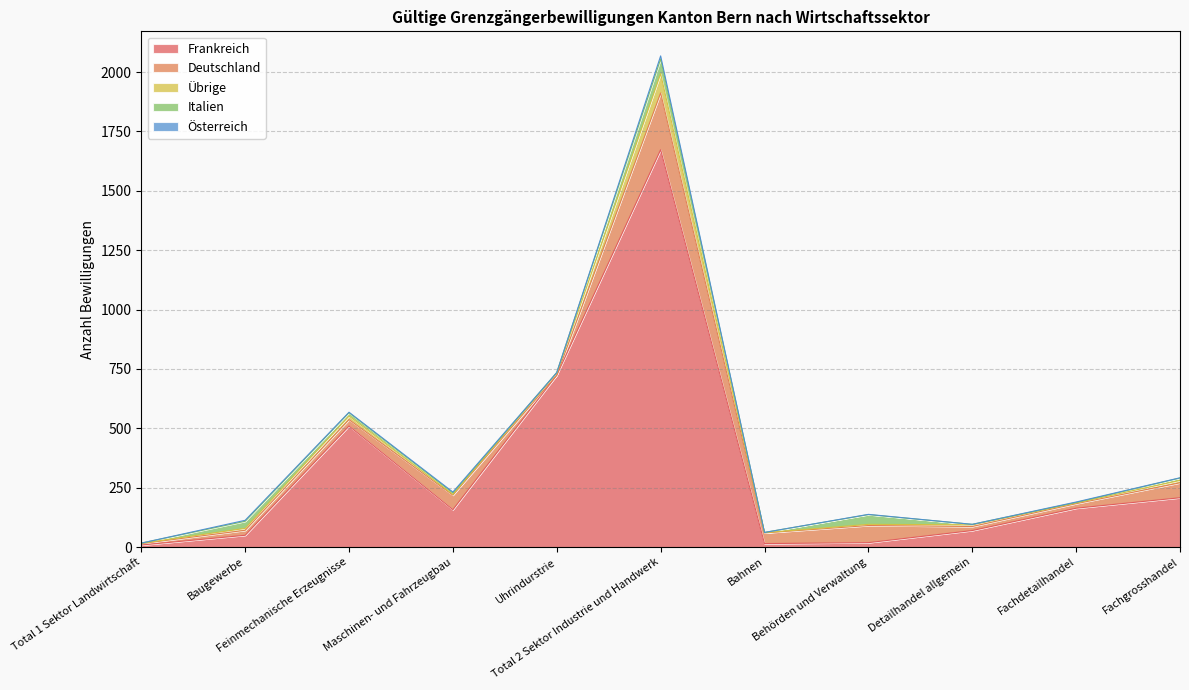

Rank the categories by Österreich value from lowest to highest.

Total 1 Sektor Landwirtschaft, Uhrindurstrie, Bahnen, Detailhandel allgemein, Behörden und Verwaltung, Fachgrosshandel, Feinmechanische Erzeugnisse, Fachdetailhandel, Baugewerbe, Maschinen- und Fahrzeugbau, Total 2 Sektor Industrie und Handwerk